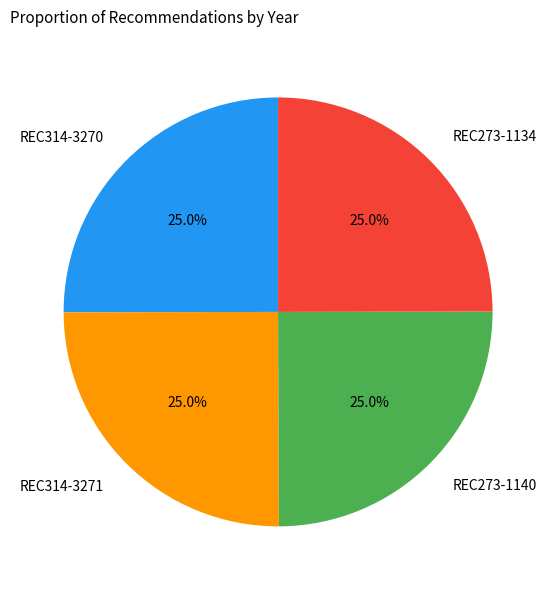

Is it true that REC314-3271 is 25% of the pie?

True